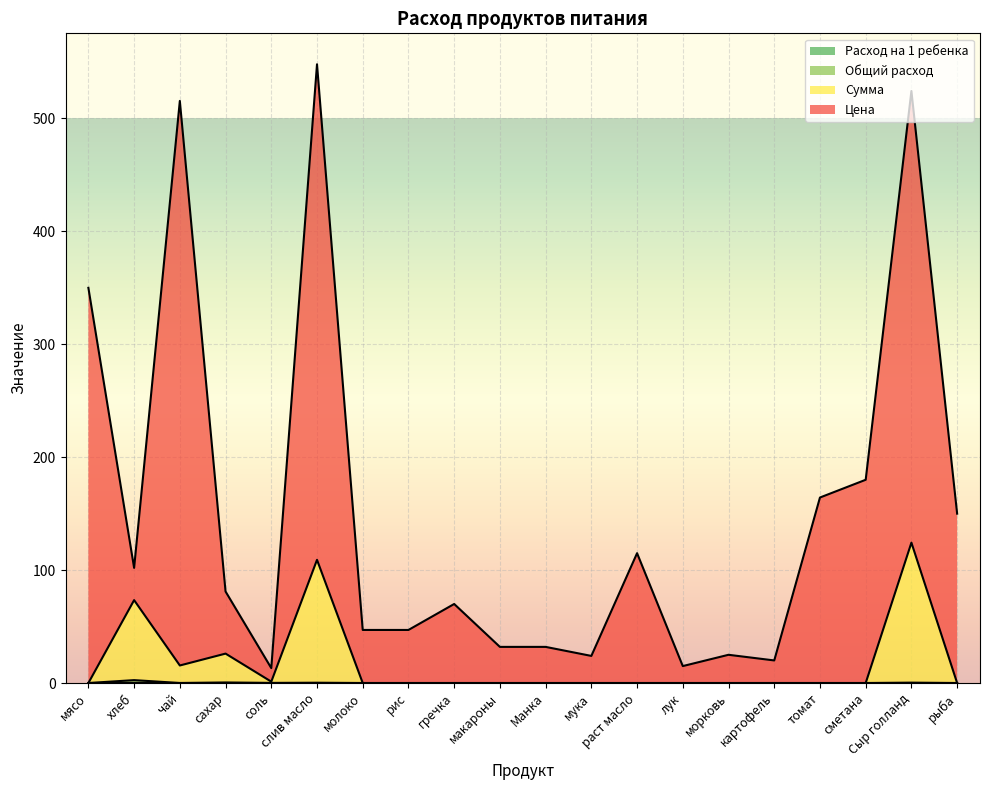

Rank the series at рис from lowest to highest value.

Сумма, Общий расход, Расход на 1 ребенка, Цена